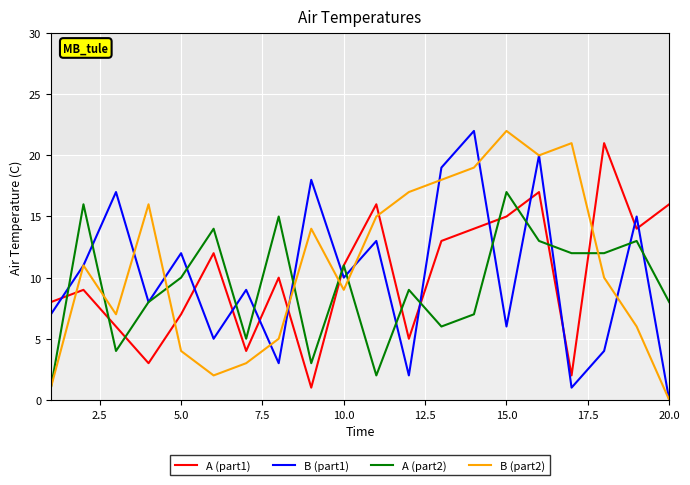

What is the greatest value displayed?

22